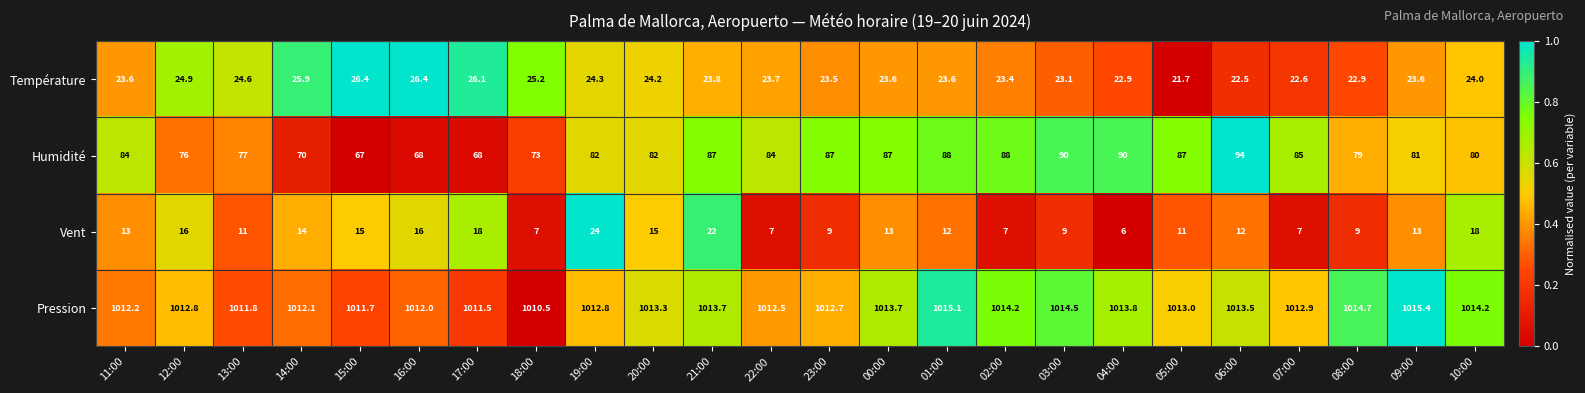

At which label does Température first exceed 23?

11:00